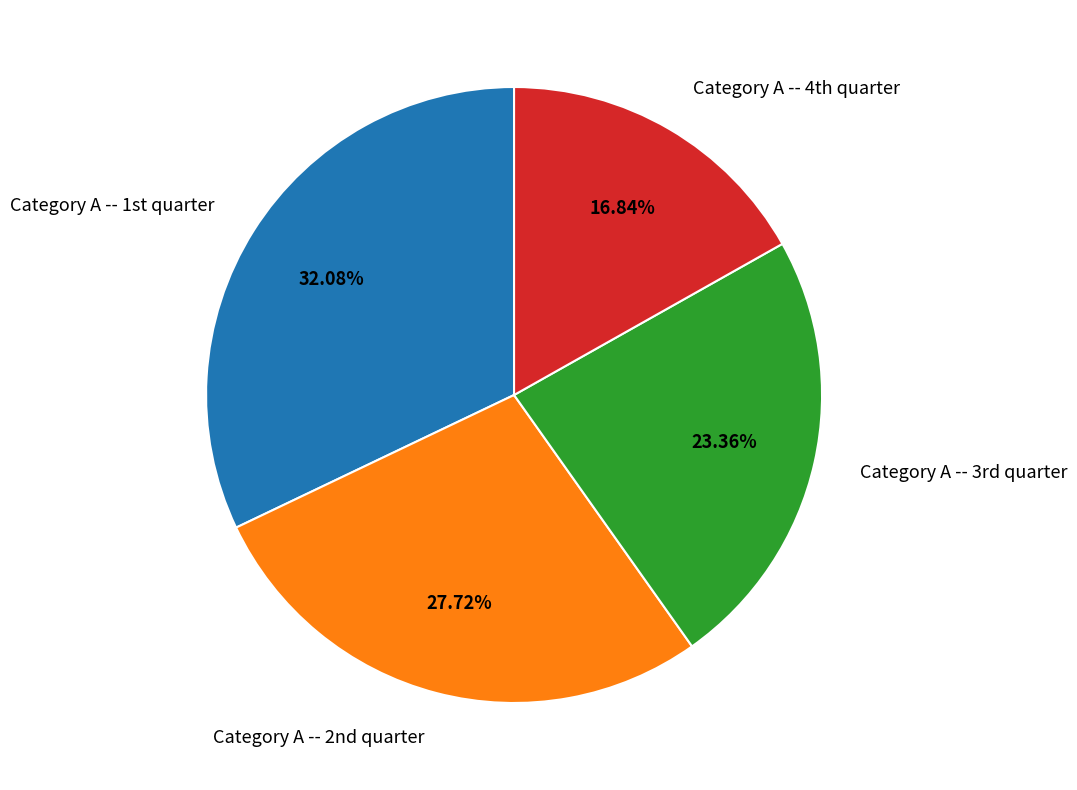

Is there any slice that represents more than half of the pie?

No